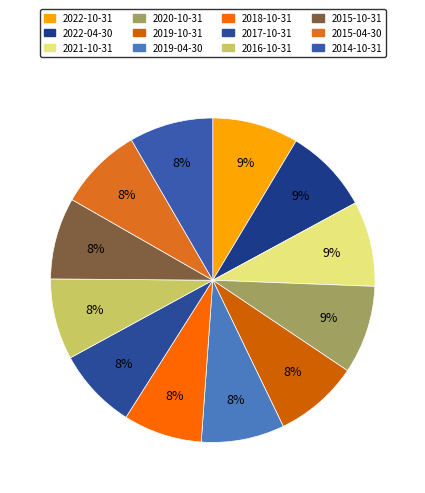

Which category has the smallest portion of the pie?

2018-10-31